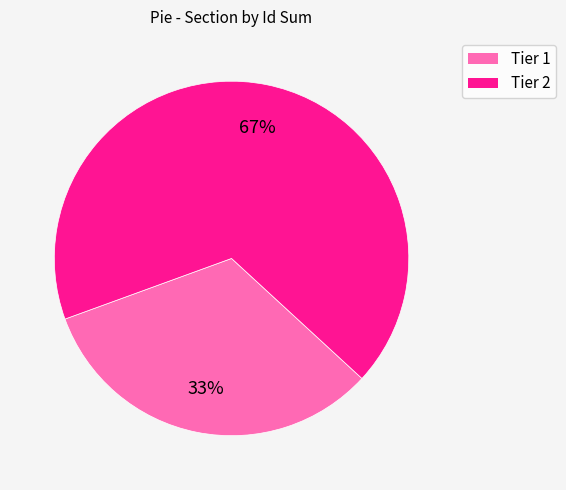

Does Tier 2 represent more than half of the total?

Yes